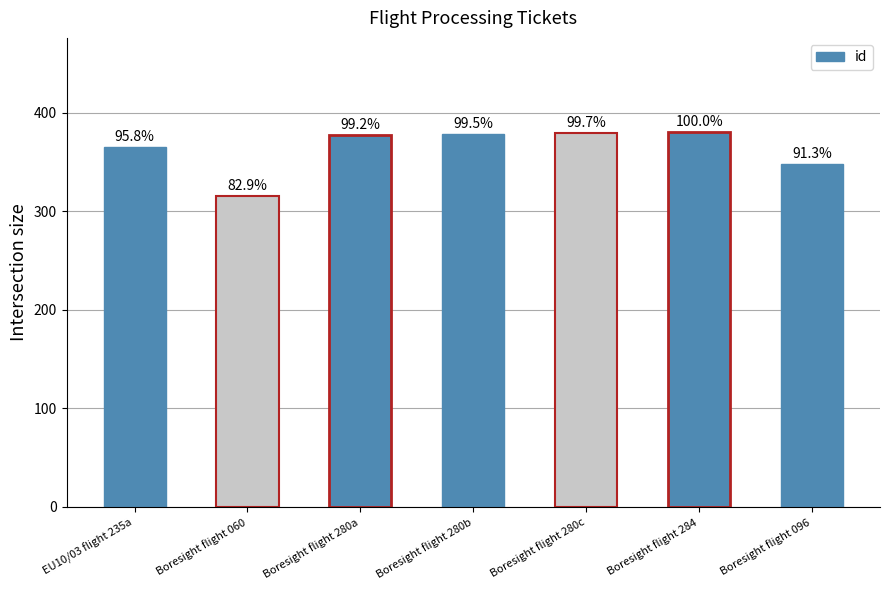

How many bars are there in total?

7